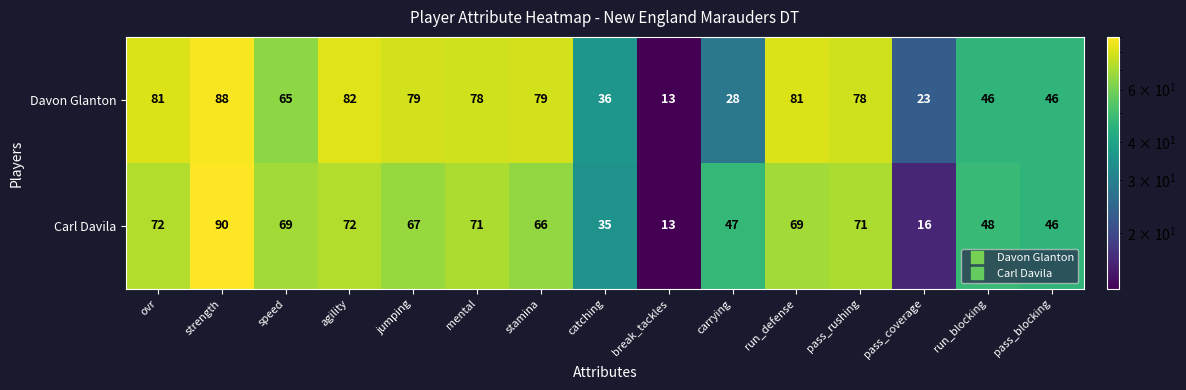

Reading right to left, transcribe all the data shown in this chart.

Davon Glanton: pass_blocking=46	run_blocking=46	pass_coverage=23	pass_rushing=78	run_defense=81	carrying=28	break_tackles=13	catching=36	stamina=79	mental=78	jumping=79	agility=82	speed=65	strength=88	ovr=81
Carl Davila: pass_blocking=46	run_blocking=48	pass_coverage=16	pass_rushing=71	run_defense=69	carrying=47	break_tackles=13	catching=35	stamina=66	mental=71	jumping=67	agility=72	speed=69	strength=90	ovr=72